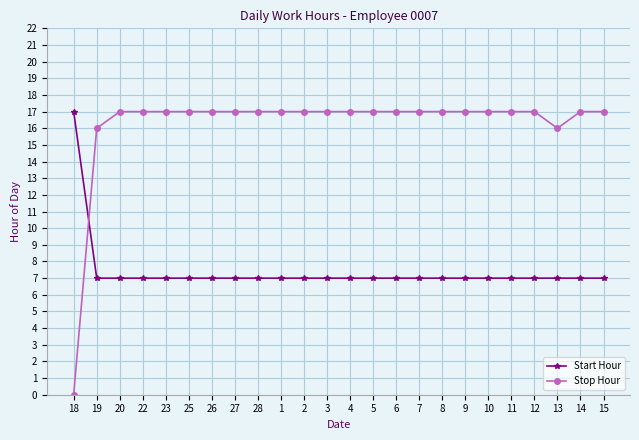

What is the total value across all series at 23?

24